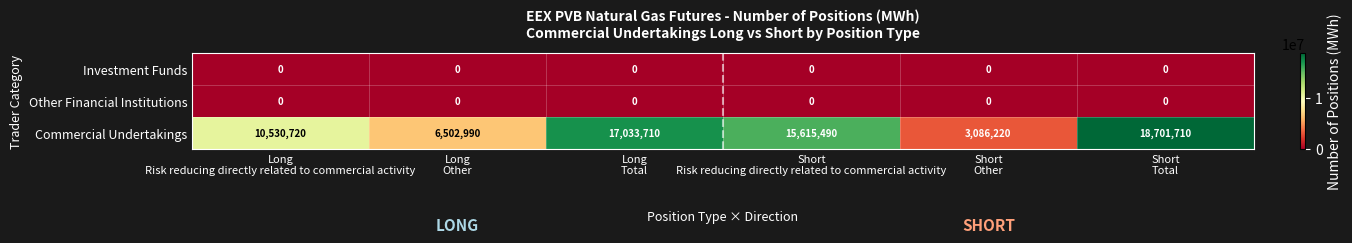

Which series has the largest total across all categories?

Commercial Undertakings